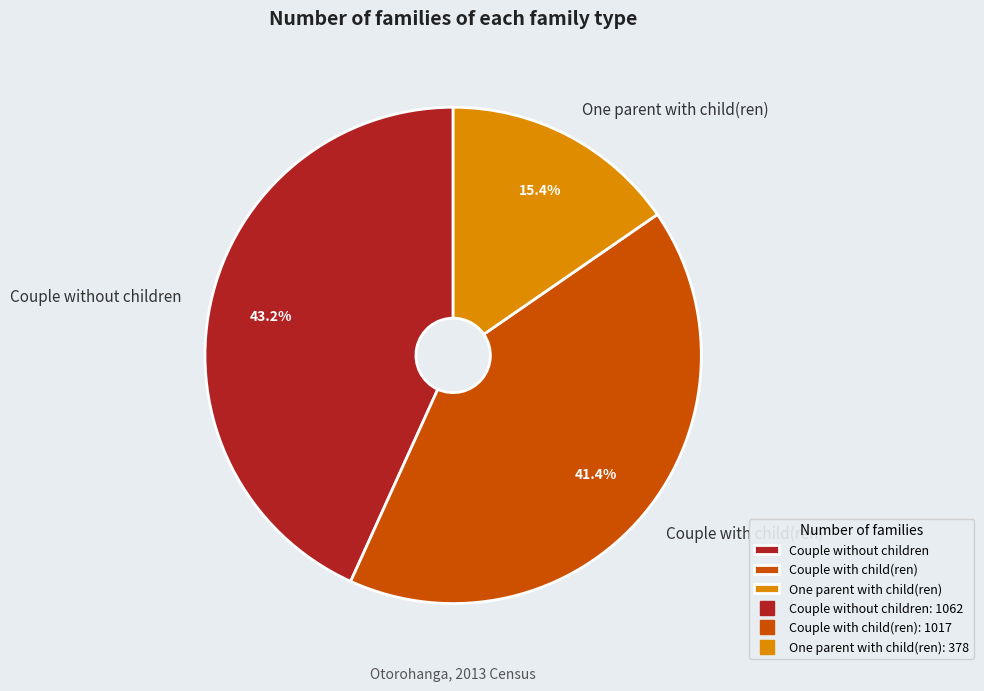

Is Couple without children the majority of the pie?

No